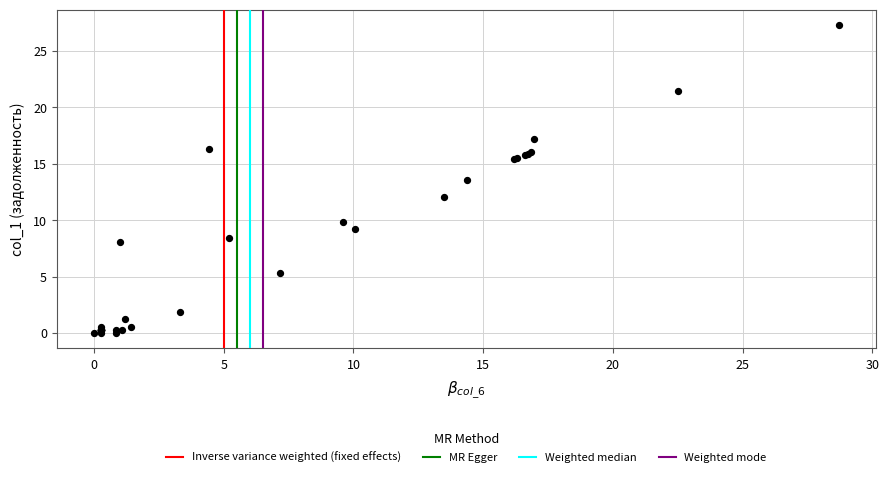

What Y value in the scatter plot is closest to 13?

13.5